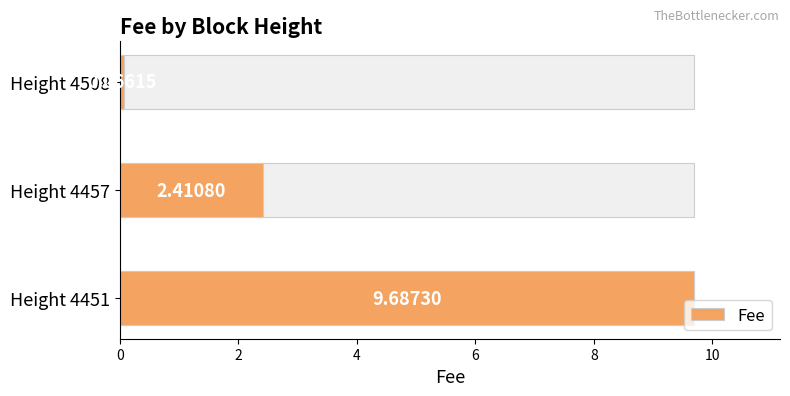

How many bars are there in total?

3